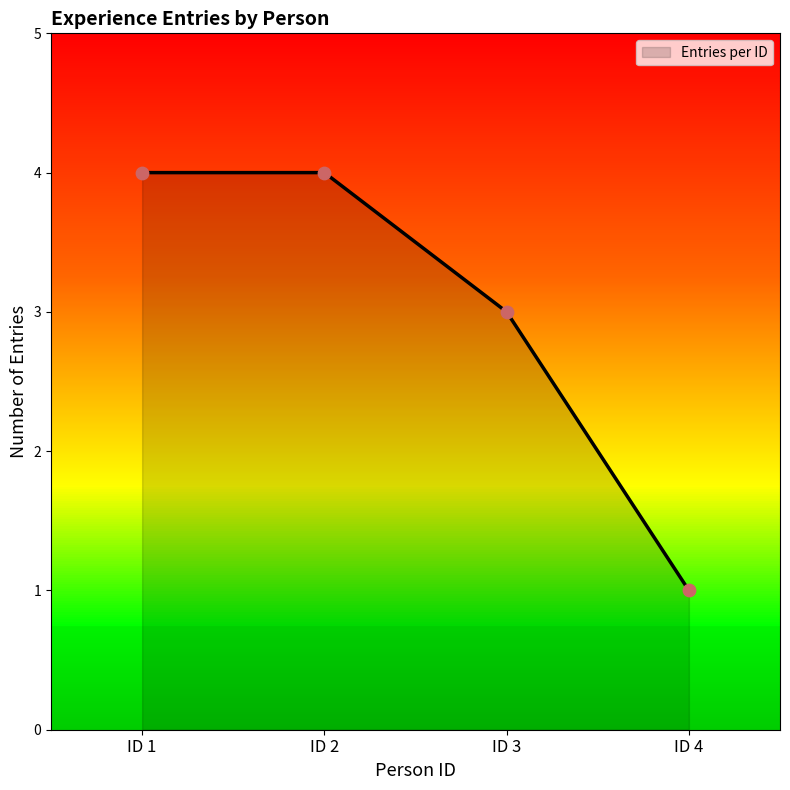

Approximately how many times larger is the value at ID 2 compared to ID 3?

1.3